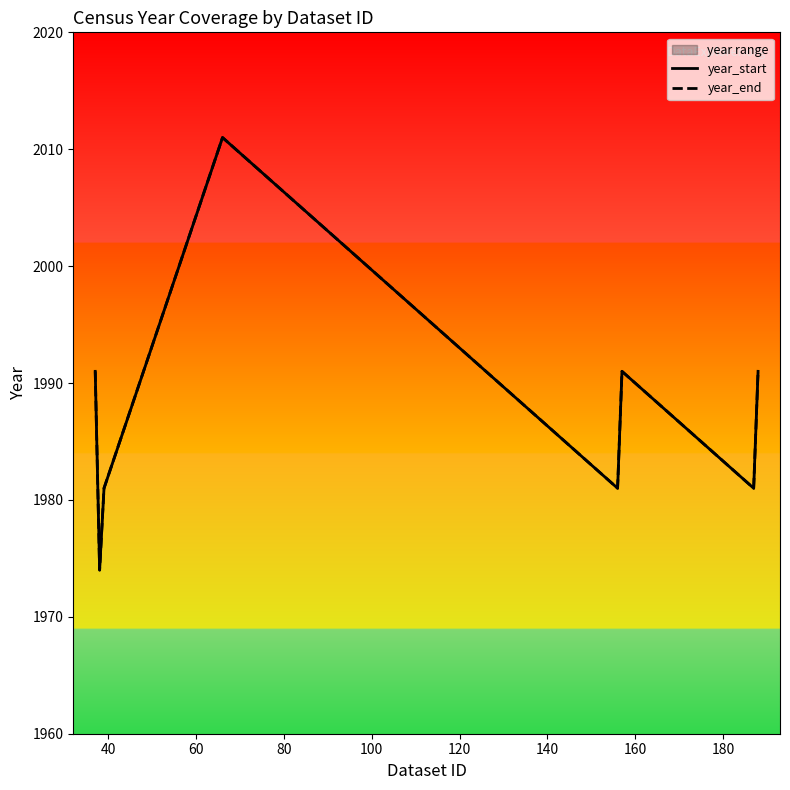

At 40, list the series in order from smallest to largest.

year_start, year_end